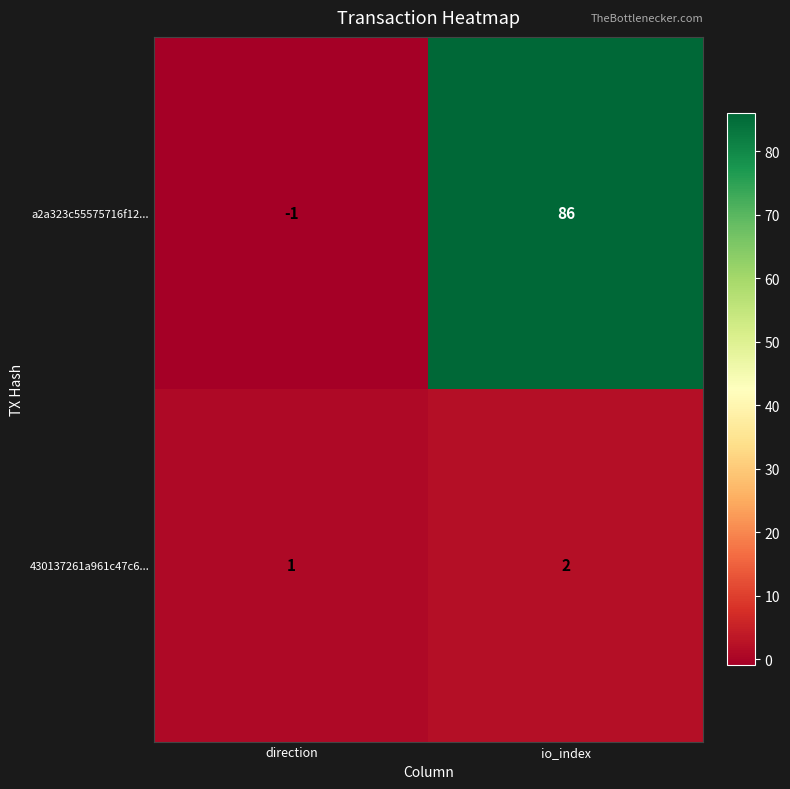

Rank the series by their average value, from lowest to highest.

430137261a961c47c6..., a2a323c55575716f12...